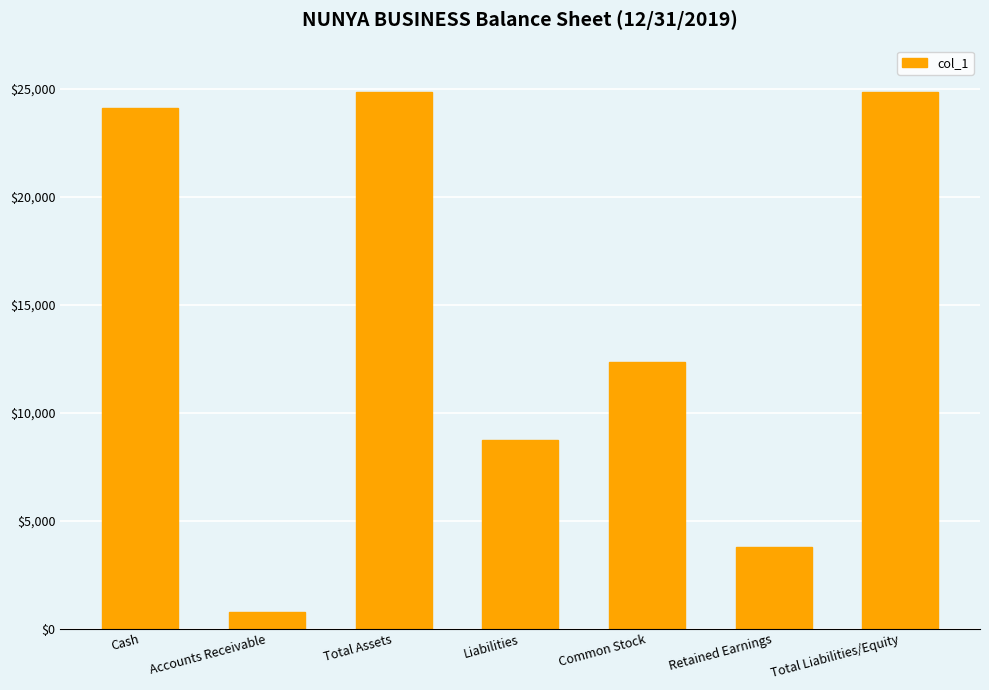

What is the ratio of the value at Liabilities to the value at Total Assets?

0.4